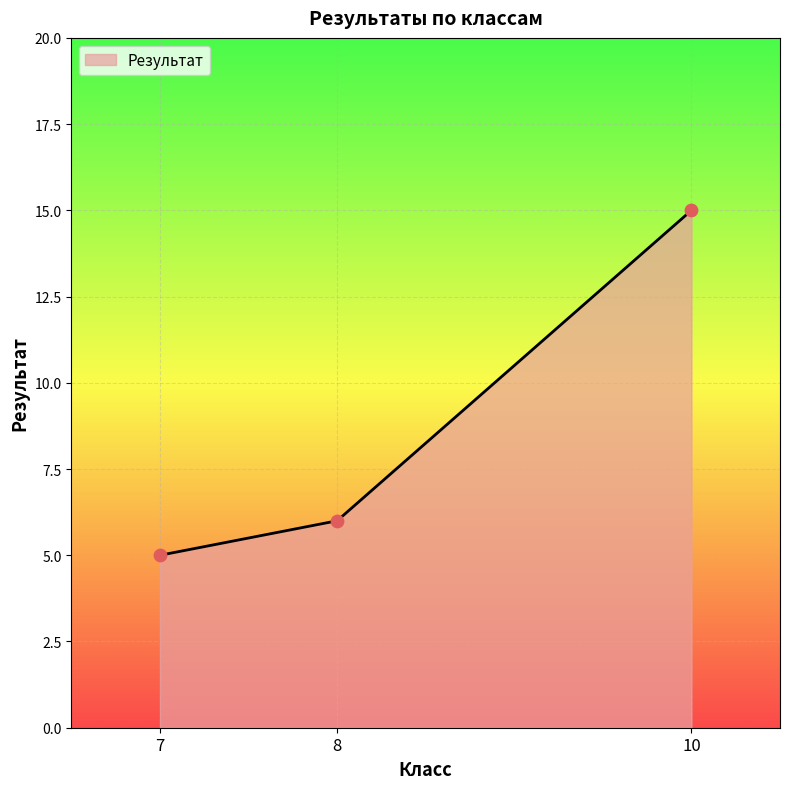

What is the minimum value for Результат?

5.0